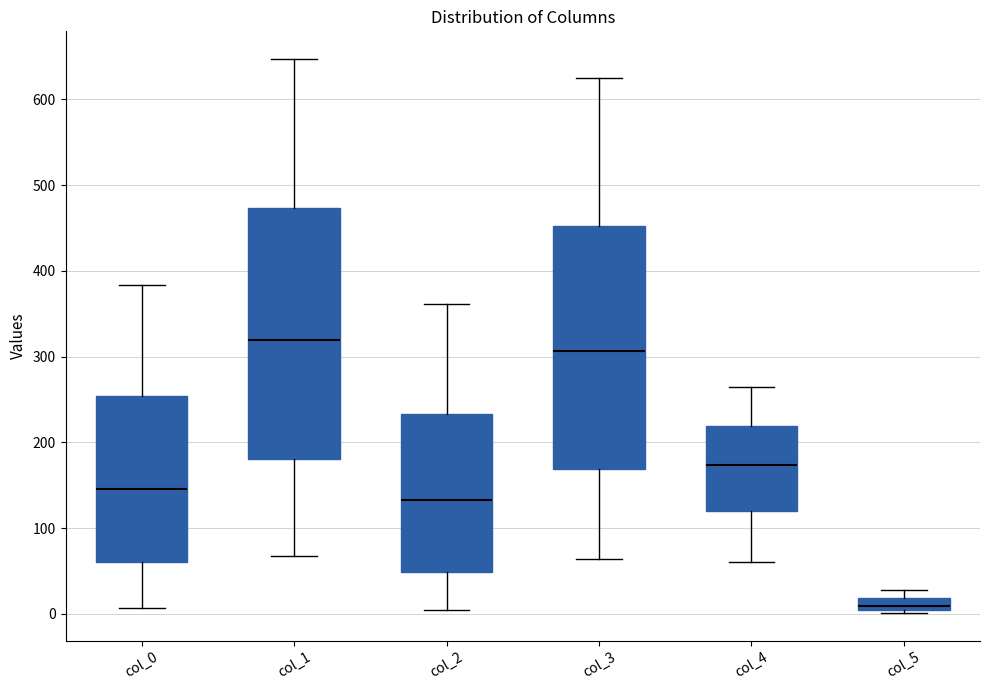

Which box has the lowest median line?

col_5